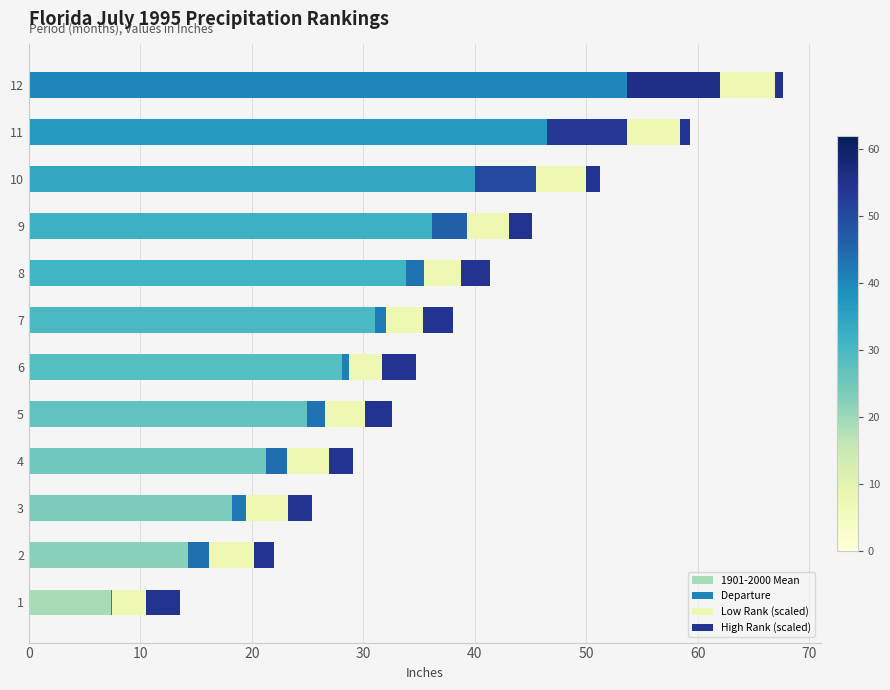

At which category is the sum across all series the highest?

12